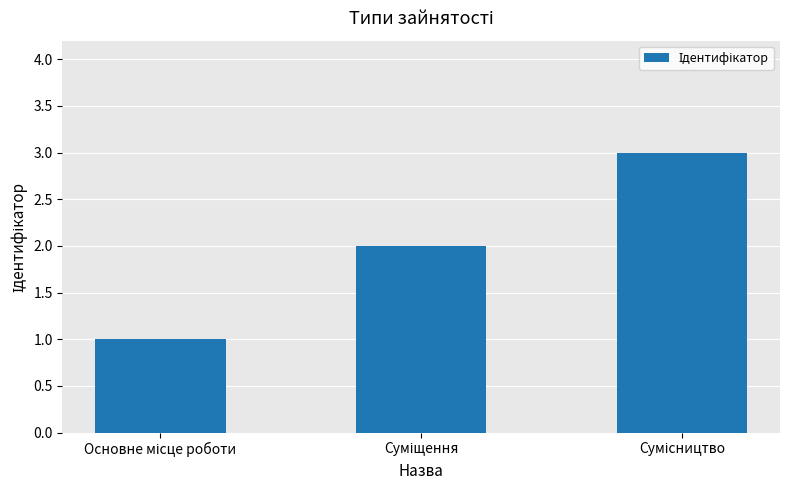

What is the maximum value shown in the chart?

3